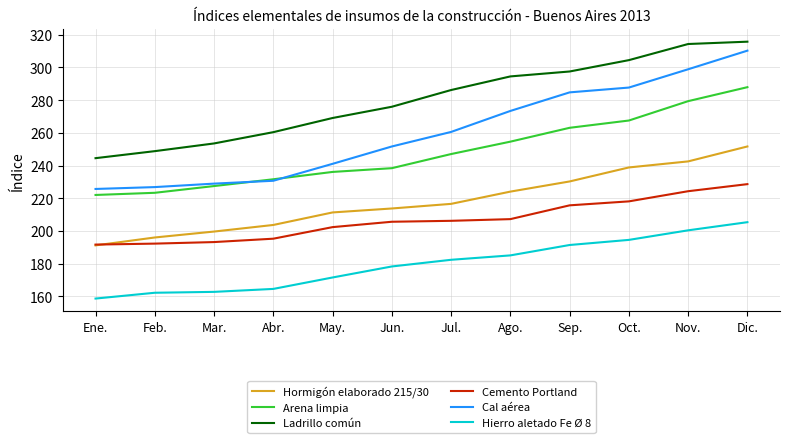

What is the average value of the Hierro aletado Fe Ø 8 series?

179.7